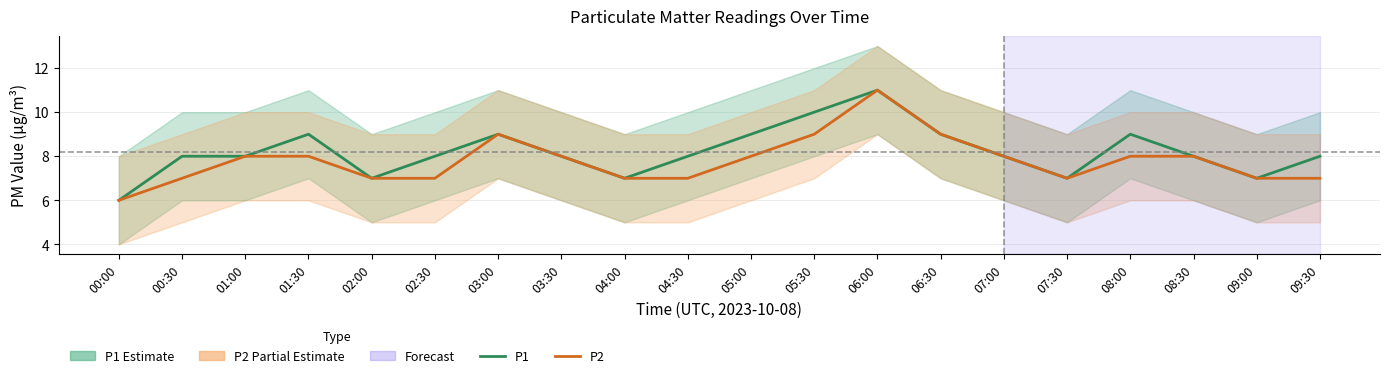

How many lines are shown in the chart?

2